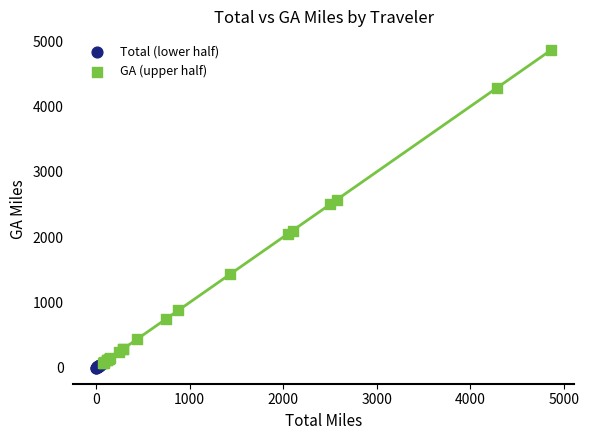

Which series has the widest spread of Y values?

GA (upper half)